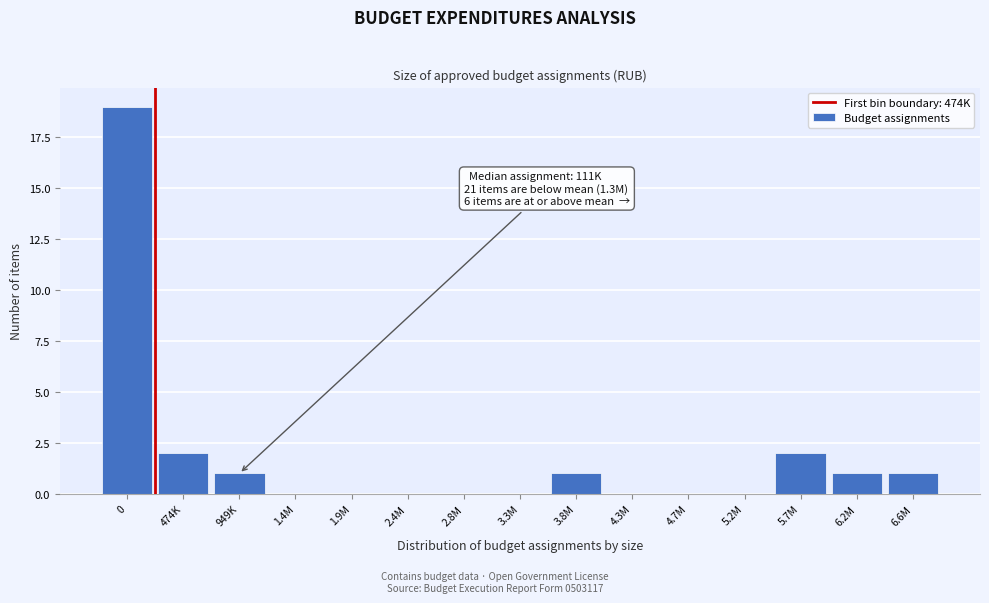

Reading right to left, extract all data points from this chart.

6.6M=1	6.2M=1	5.7M=2	5.2M=0	4.7M=0	4.3M=0	3.8M=1	3.3M=0	2.8M=0	2.4M=0	1.9M=0	1.4M=0	949K=1	474K=2	0=19